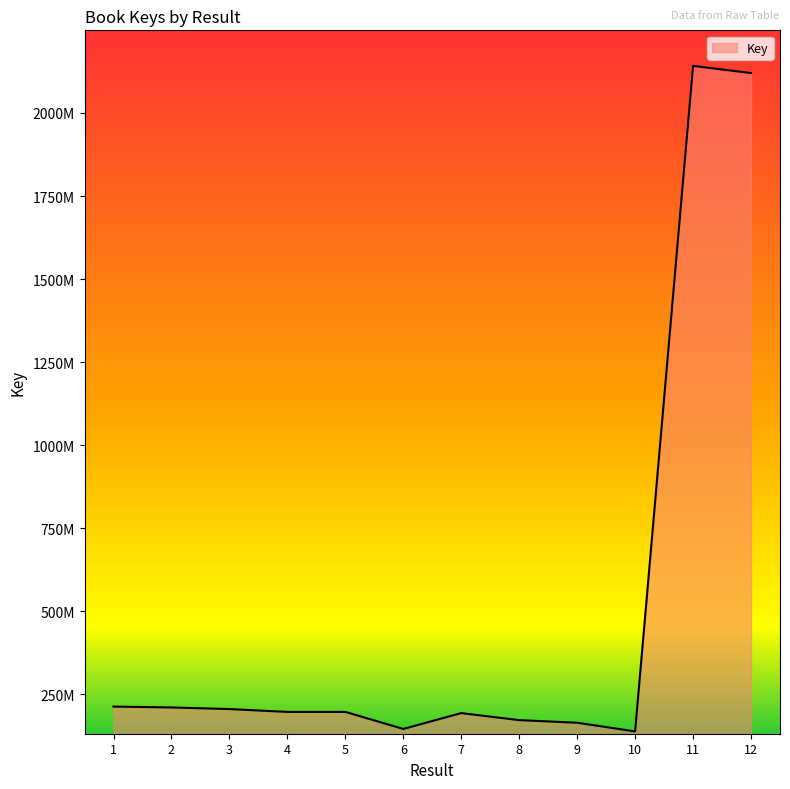

List the labels in order of value, largest first.

11, 12, 1, 2, 3, 4, 5, 7, 8, 9, 6, 10